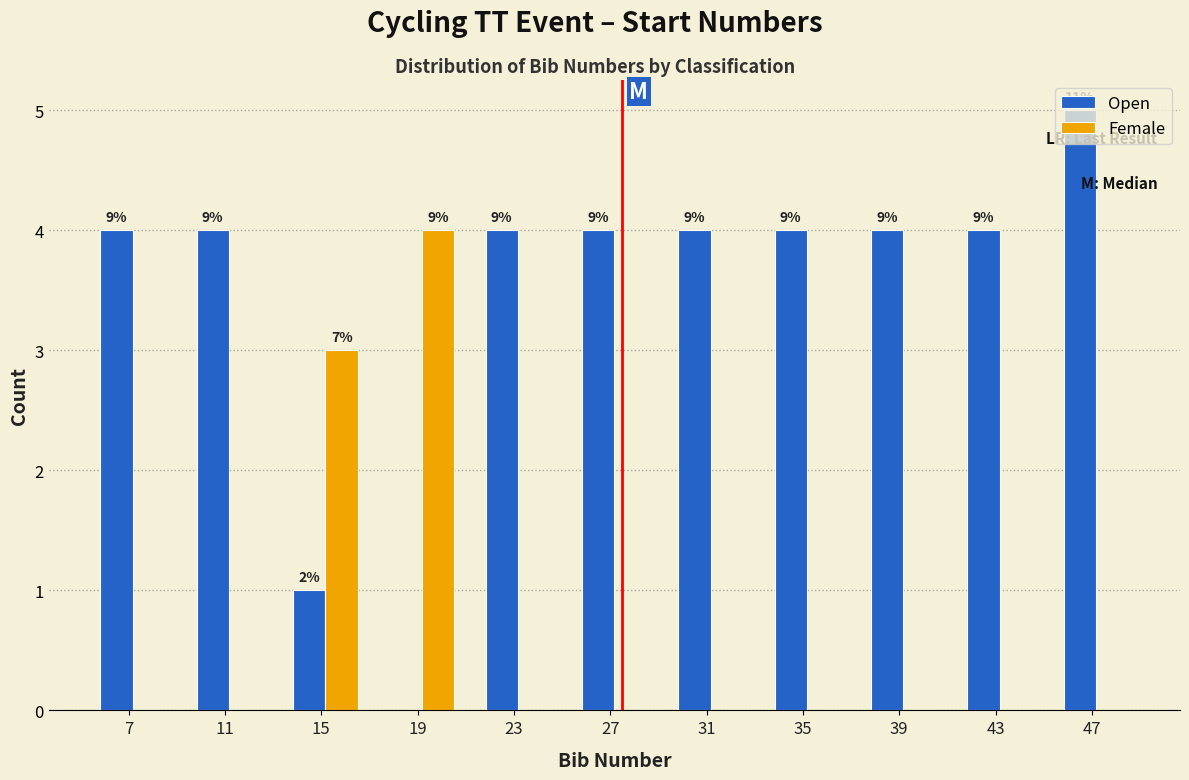

What are all the series names shown in the legend?

Open, Female